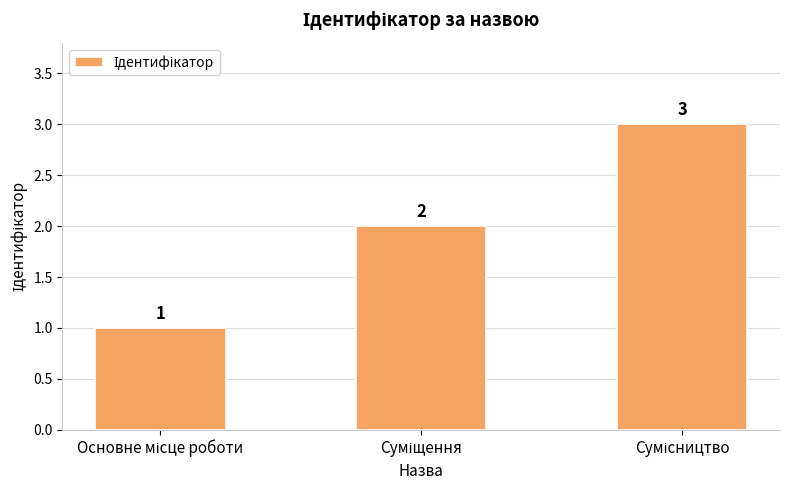

What is the greatest value displayed?

3